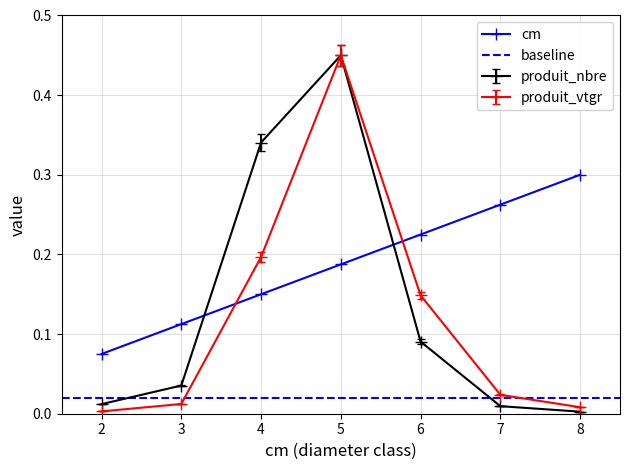

Rank the series at 4 from lowest to highest value.

cm, produit_vtgr, produit_nbre